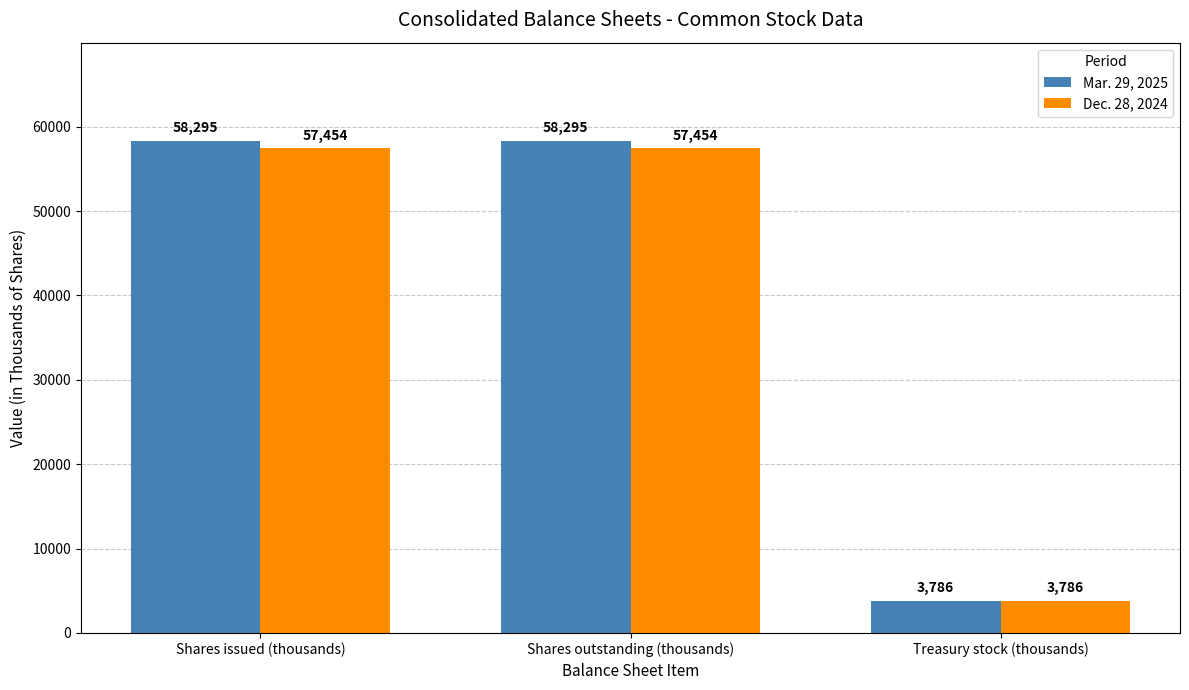

What is the value of the Dec. 28, 2024 bar at the 2nd from the left?

57454